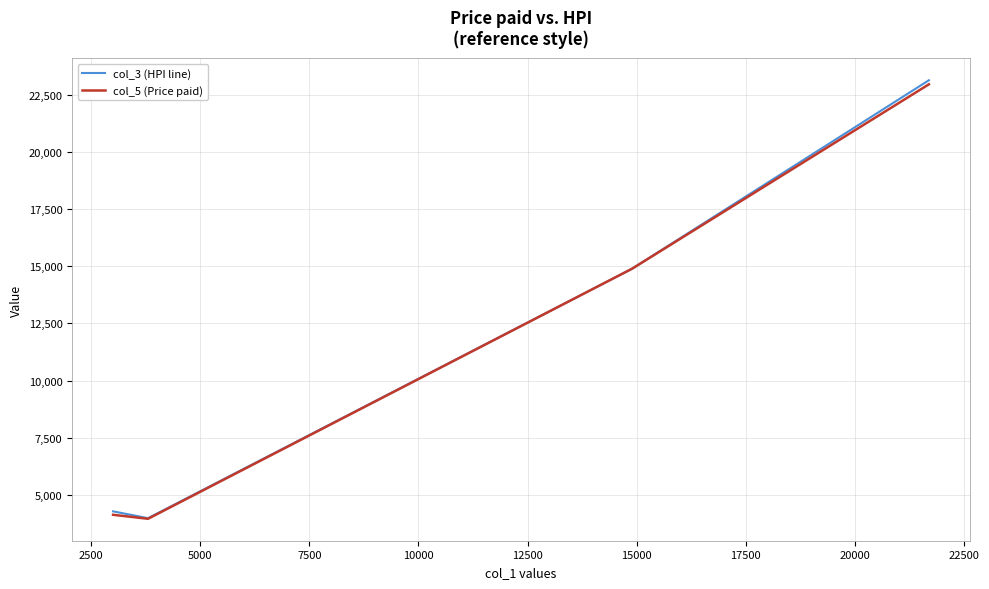

What is the maximum value shown in the chart?

23149.0